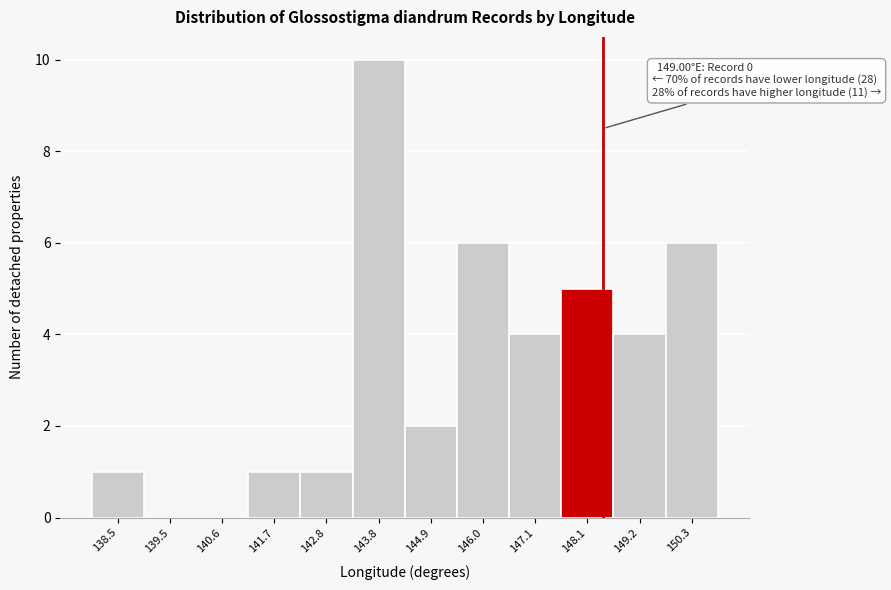

Reading left to right, transcribe all the data shown in this chart.

138.5=1	139.5=0	140.6=0	141.7=1	142.8=1	143.8=10	144.9=2	146.0=6	147.1=4	148.1=5	149.2=4	150.3=6